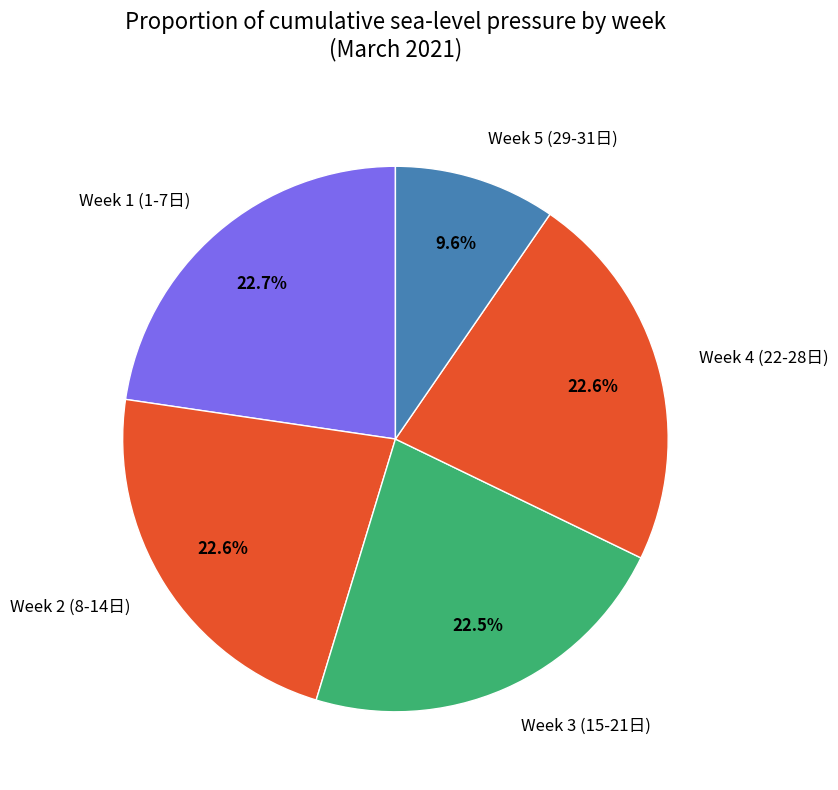

Combined, what portion of the pie is Week 2 (8-14日) and Week 3 (15-21日)?

45.1%